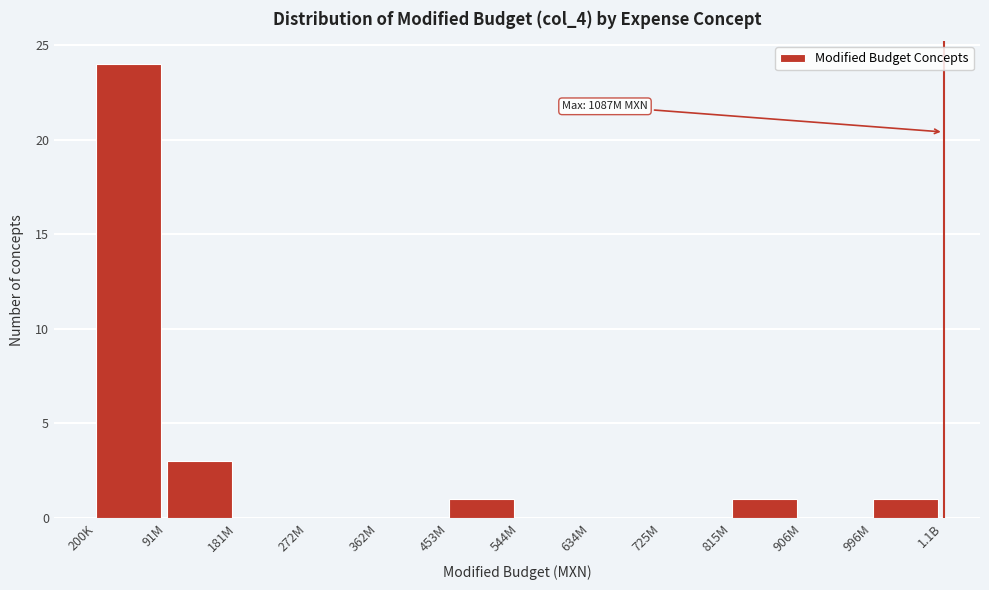

Reading left to right, list all the values displayed in this chart.

200K=24	91M=3	181M=0	272M=0	362M=0	453M=1	544M=0	634M=0	725M=0	815M=1	906M=0	996M=1